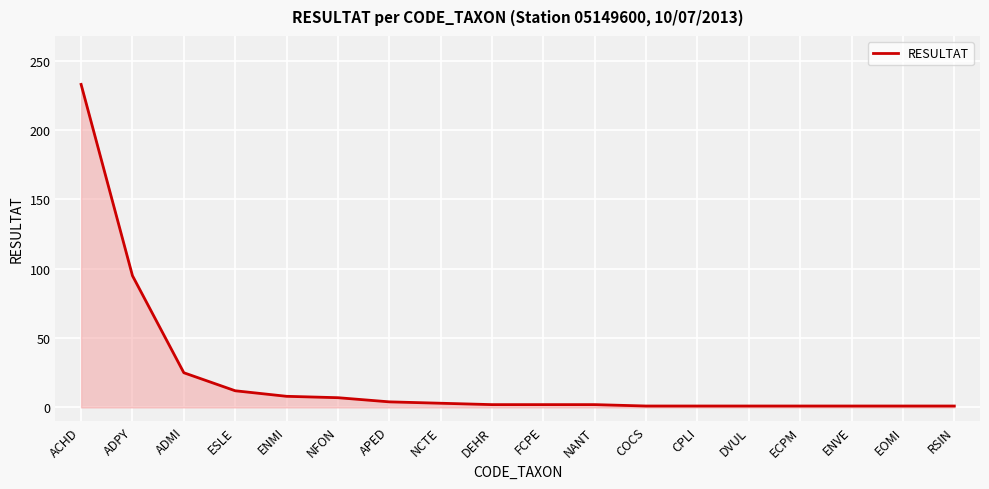

Between FCPE and ADMI, which is larger?

ADMI